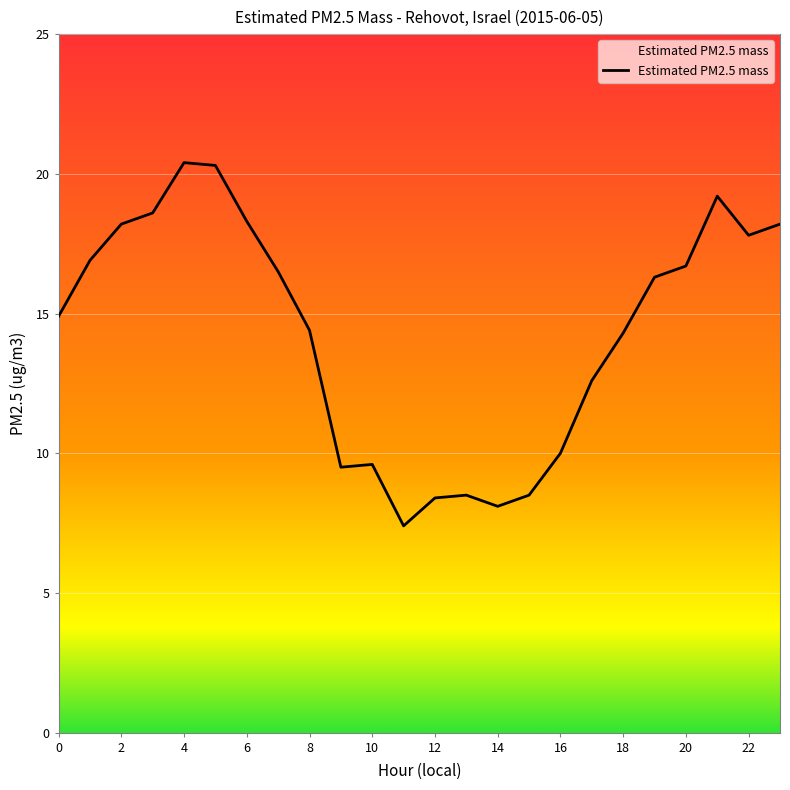

What is the greatest value displayed?

20.4